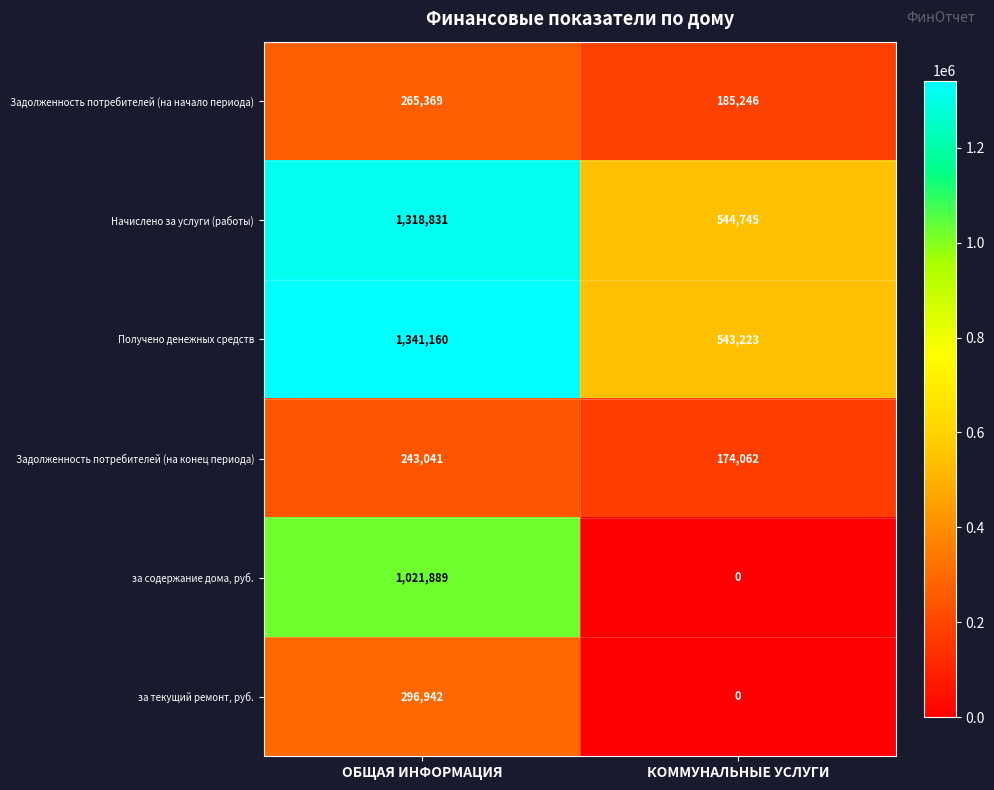

Between ОБЩАЯ ИНФОРМАЦИЯ and КОММУНАЛЬНЫЕ УСЛУГИ, which series saw the biggest shift?

за содержание дома, руб.